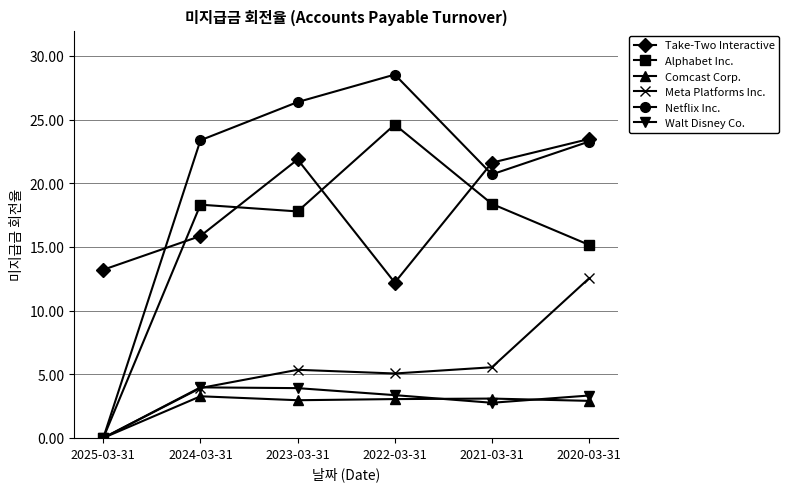

What are all the series names shown in the legend?

Take-Two Interactive, Alphabet Inc., Comcast Corp., Meta Platforms Inc., Netflix Inc., Walt Disney Co.